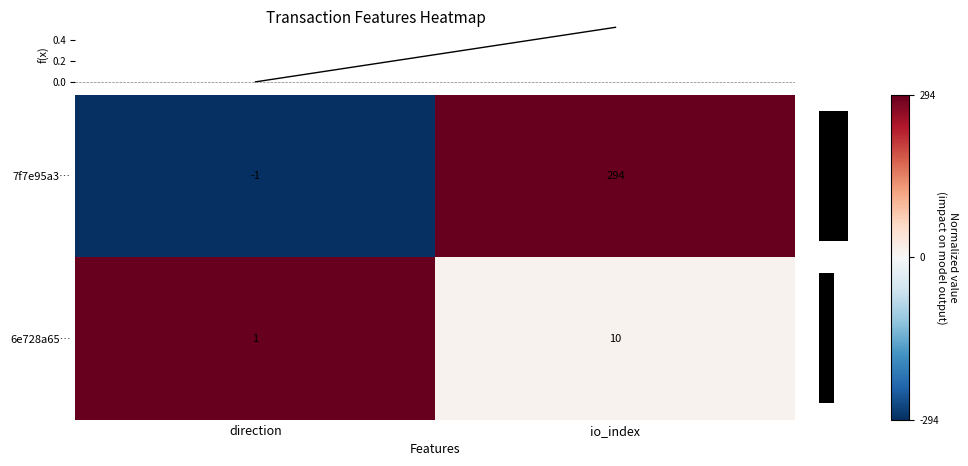

Which label corresponds to the smallest value in the chart?

direction